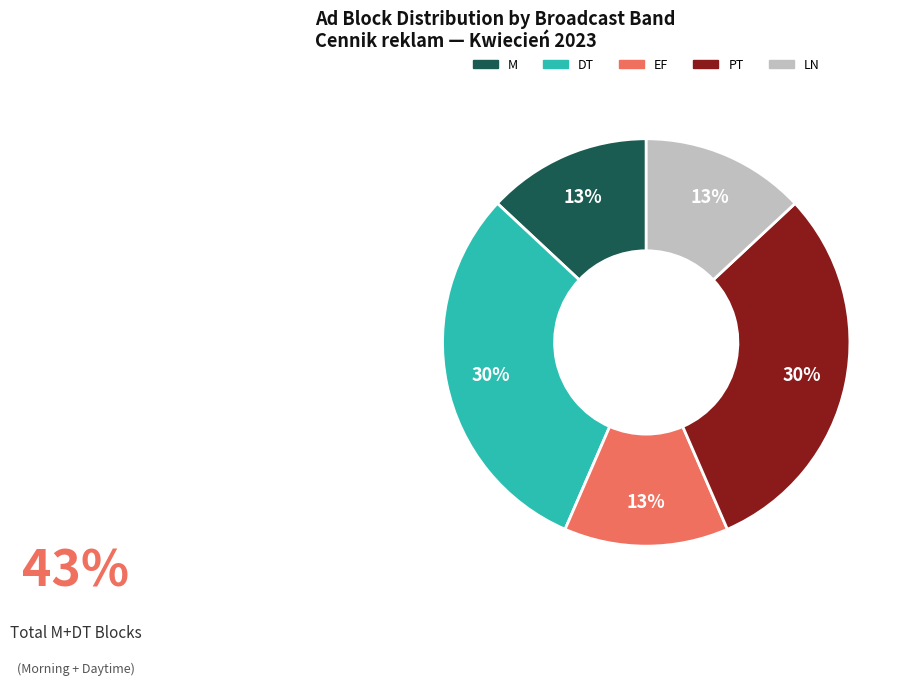

To the nearest percent, what is the average slice percentage?

20%